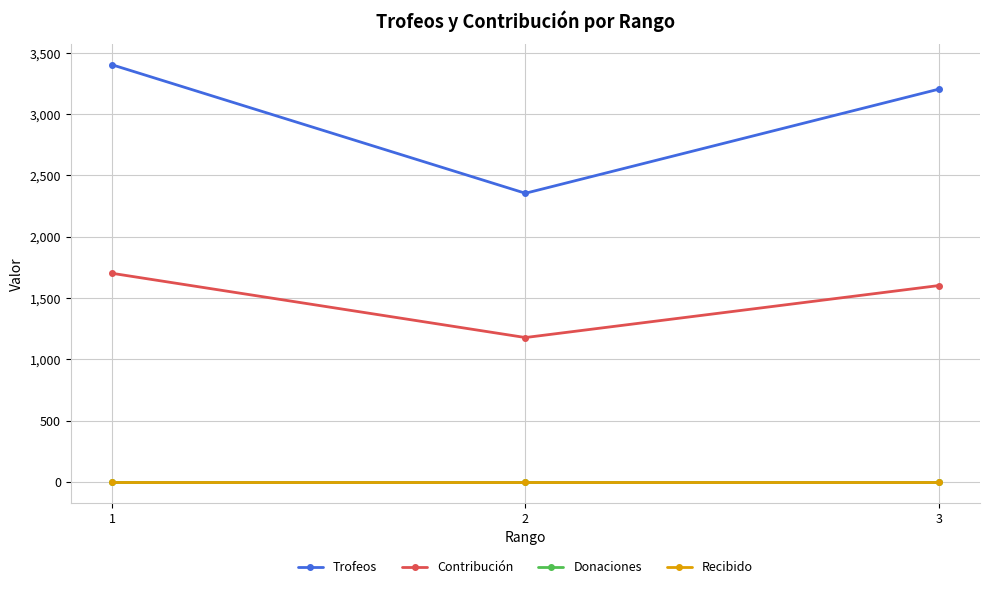

Reading right to left, what are all the values shown in this chart?

Trofeos: 3203	2354	3402
Contribución: 1601	1177	1701
Donaciones: 0	0	0
Recibido: 0	0	0